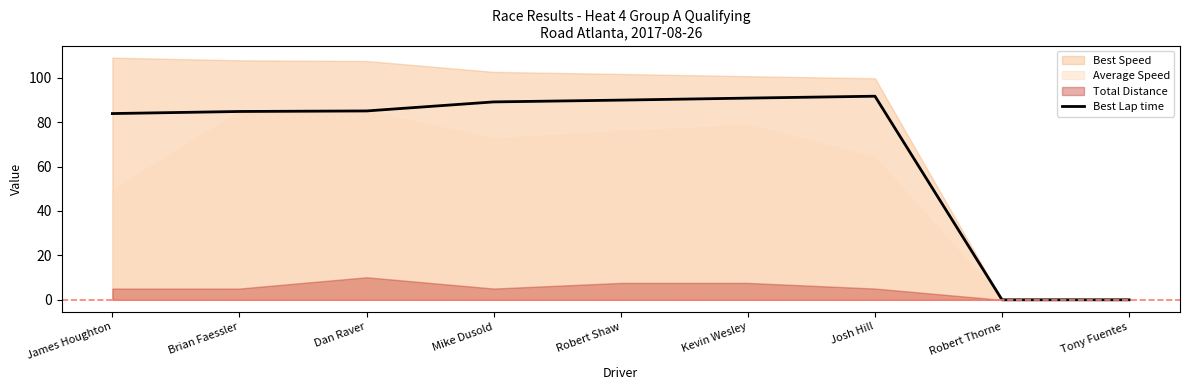

True or false: Best Lap time has a value of 91.7 at Josh Hill.

True